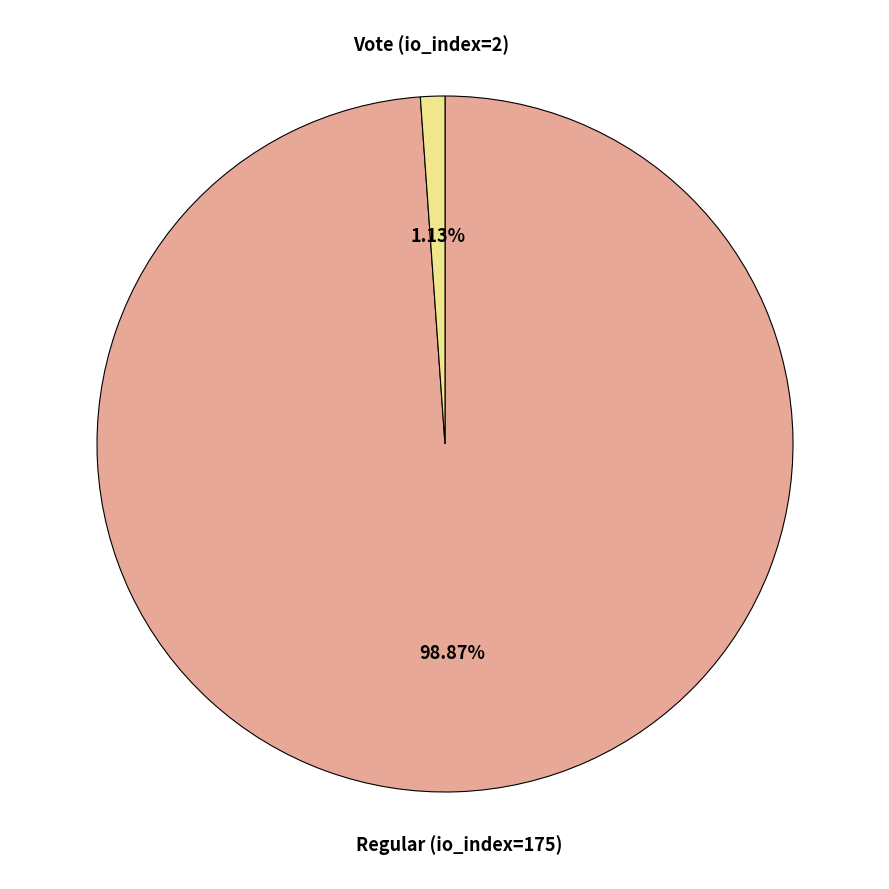

Is there a majority slice in this chart?

Yes